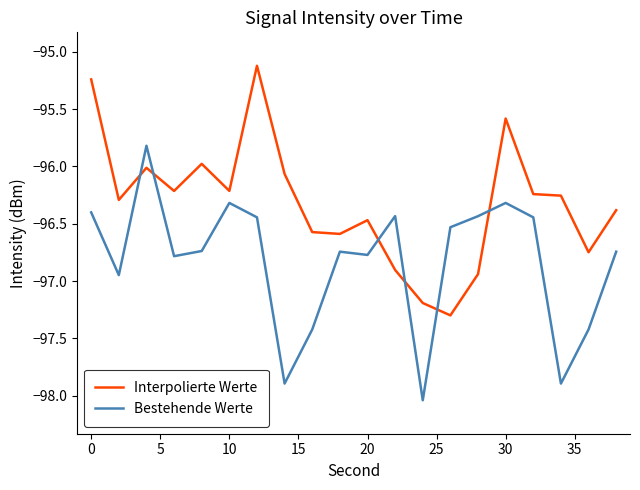

List the series in order of their overall mean, highest first.

Interpolierte Werte, Bestehende Werte